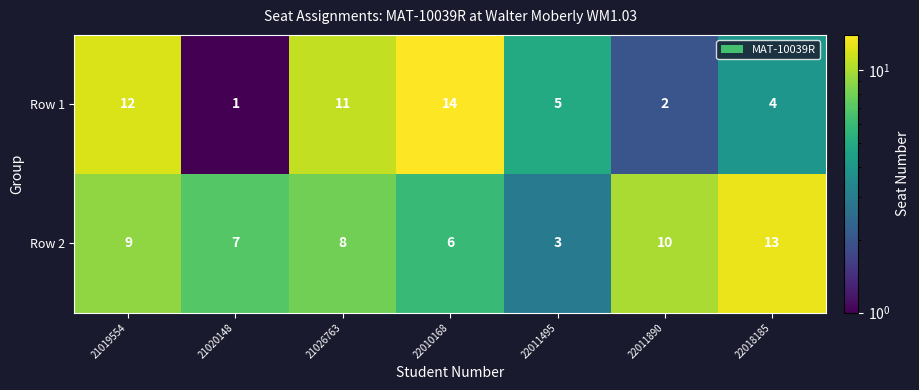

The value of Row 1 at 21026763 is 11. True or false?

True